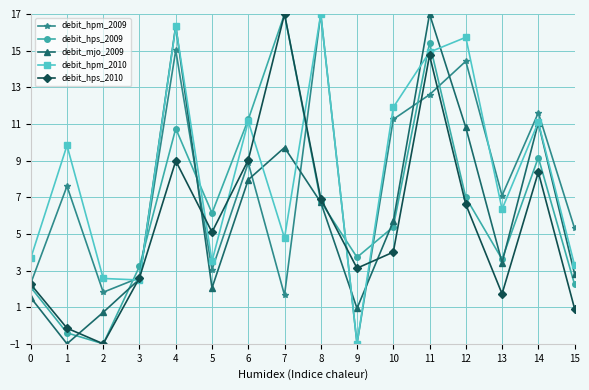

What is the difference between the highest and lowest values at 8?

10.3